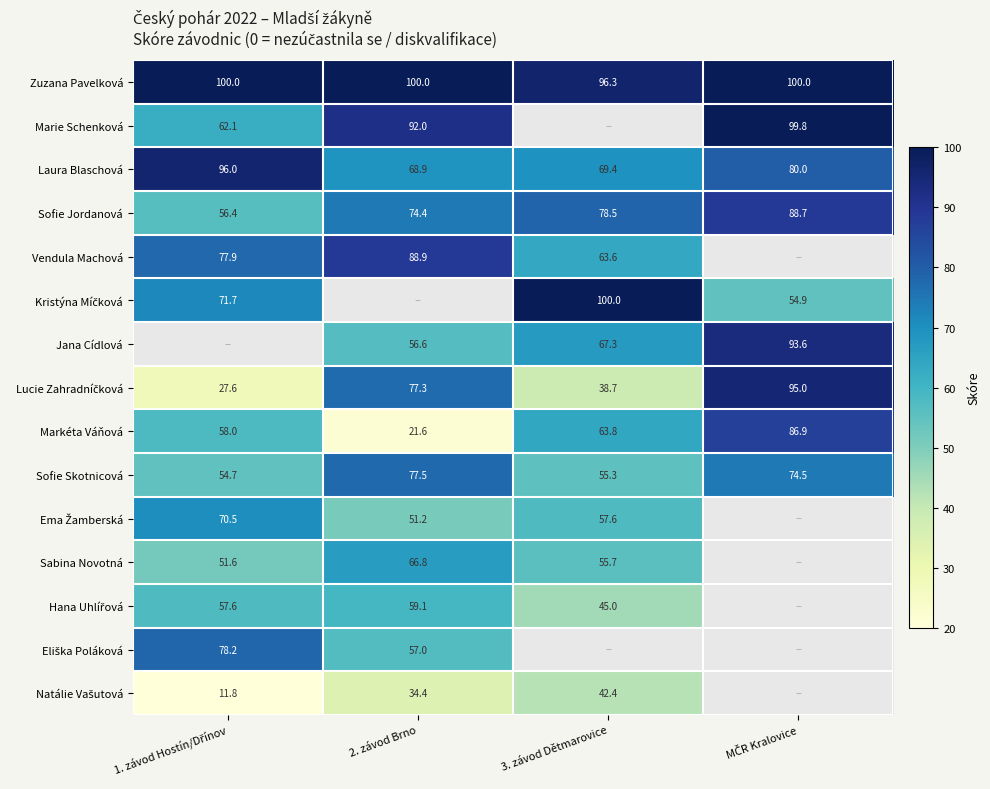

Where does the Sofie Skotnicová series first go above 74?

2. závod Brno